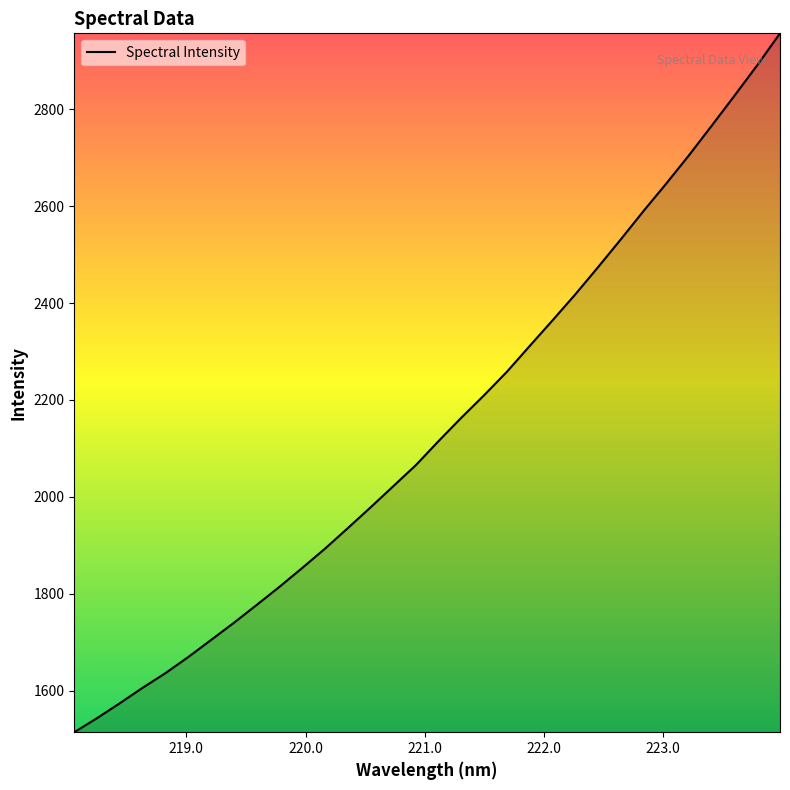

What is the minimum value shown in the chart?

1514.3